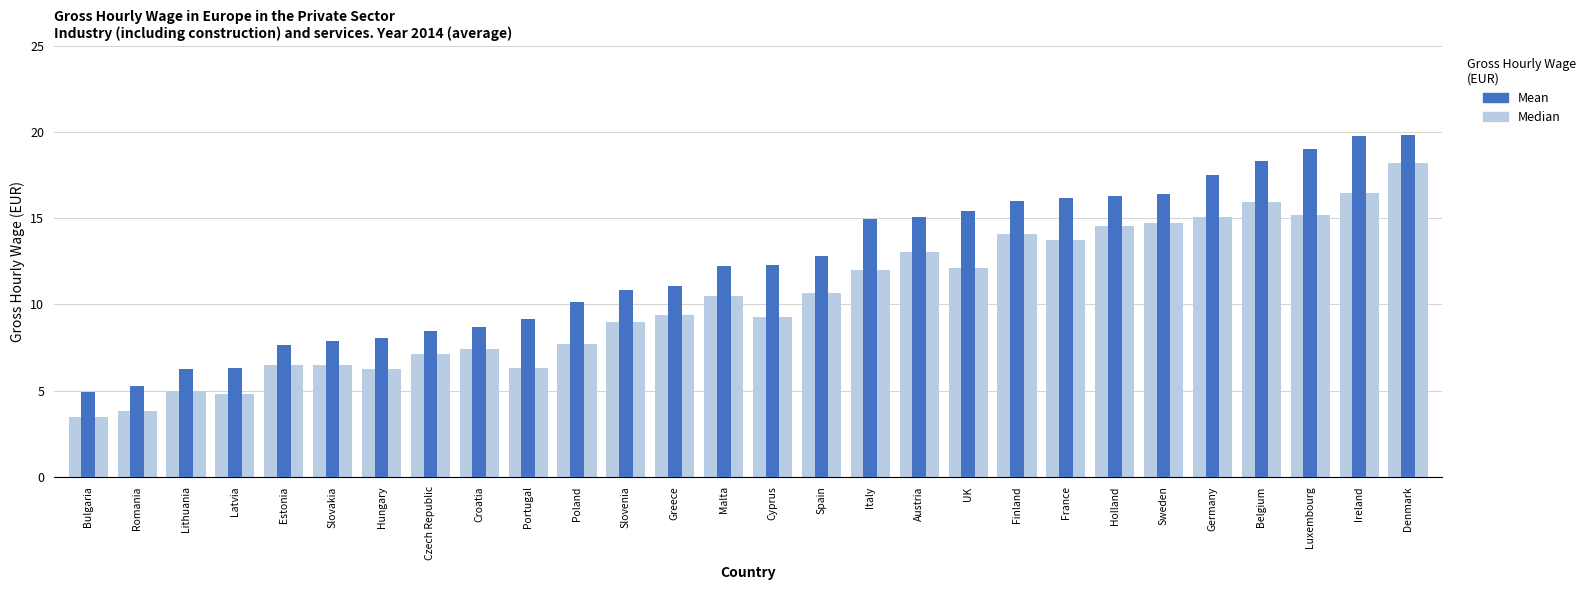

Between Austria and UK, which is larger?

Austria